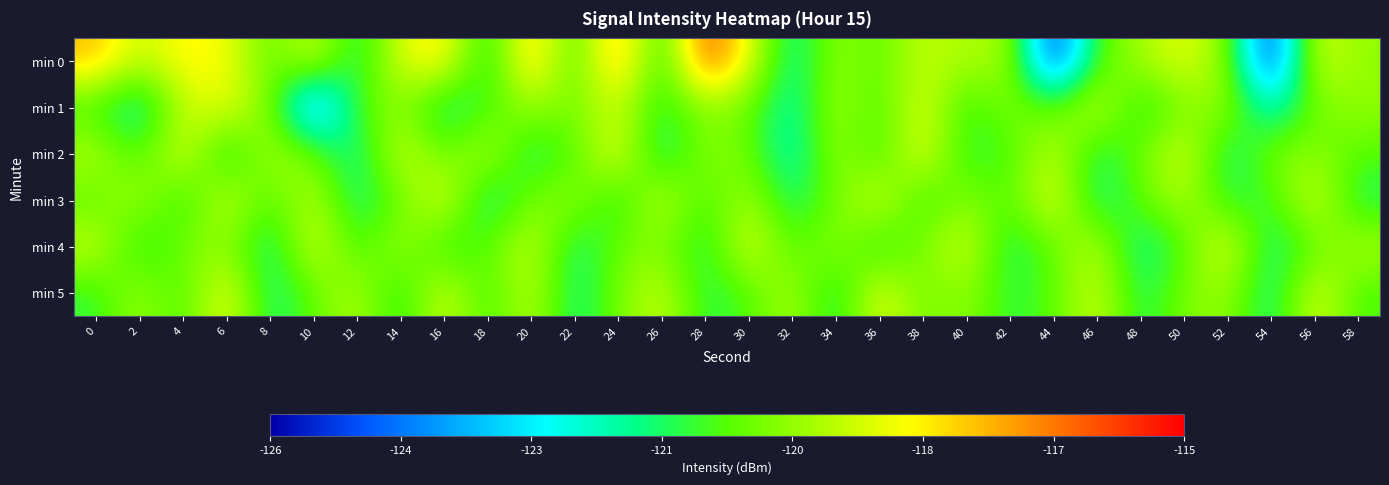

Rank the series at 20 from highest to lowest value.

min 0, min 4, min 5, min 1, min 3, min 2